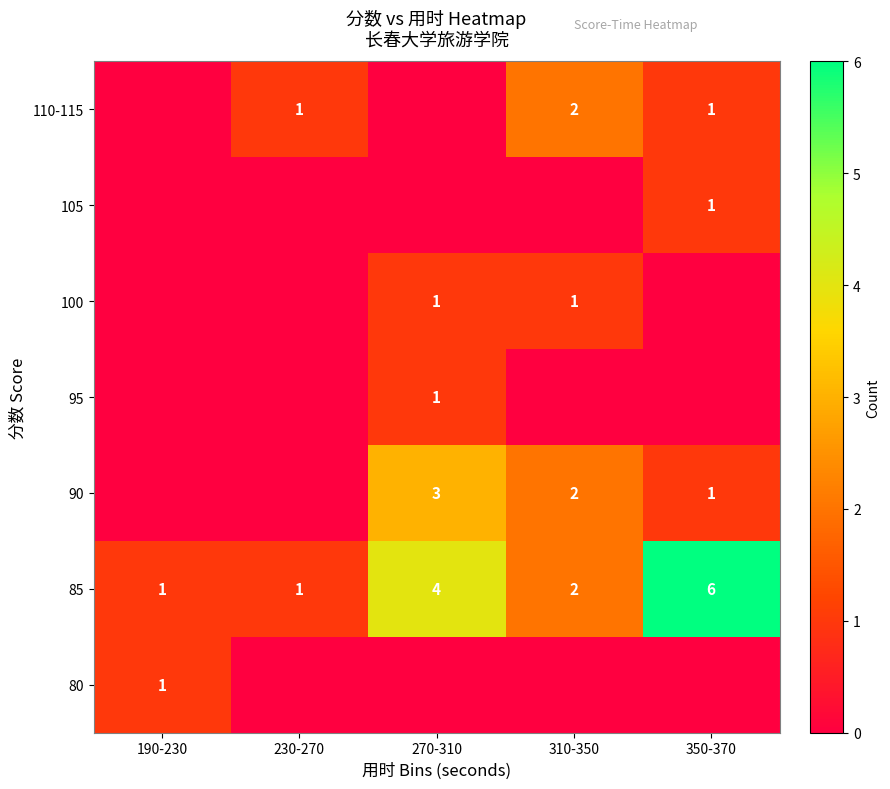

True or false: 100 has a value of 1 at 270-310.

True